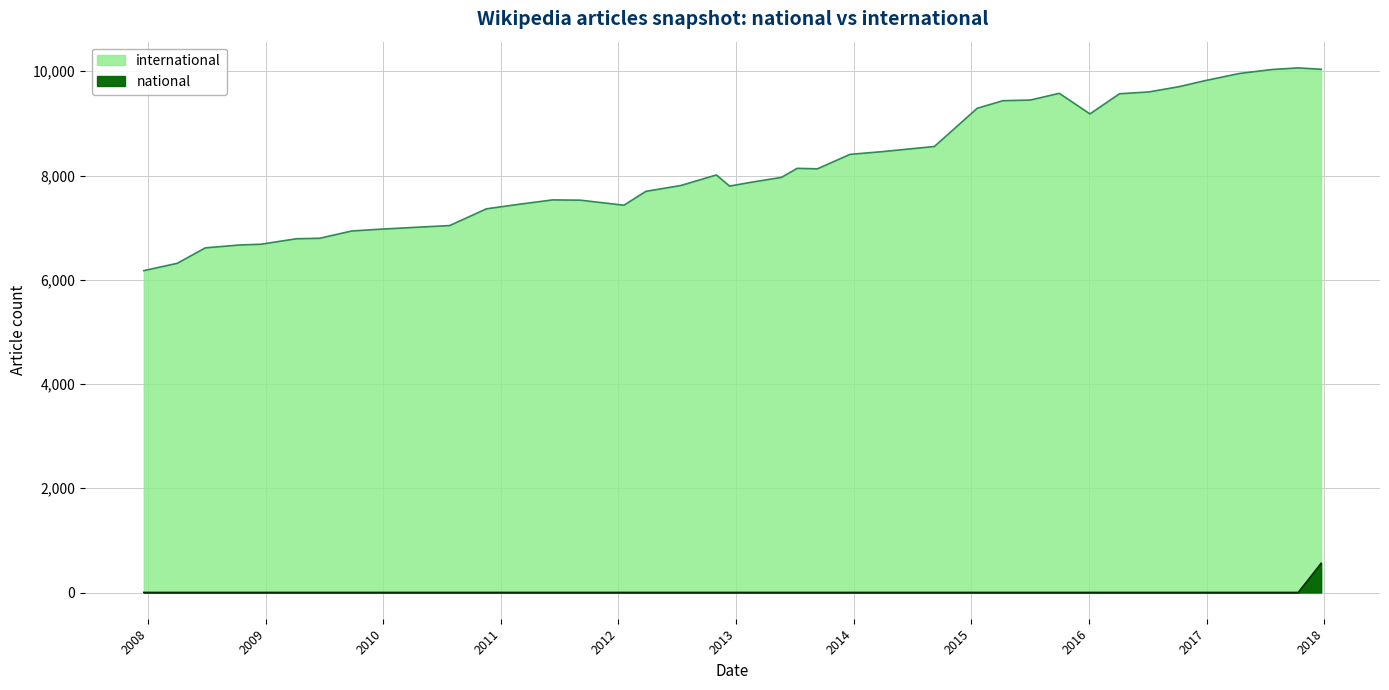

At which label does national reach its minimum?

2007-12-19